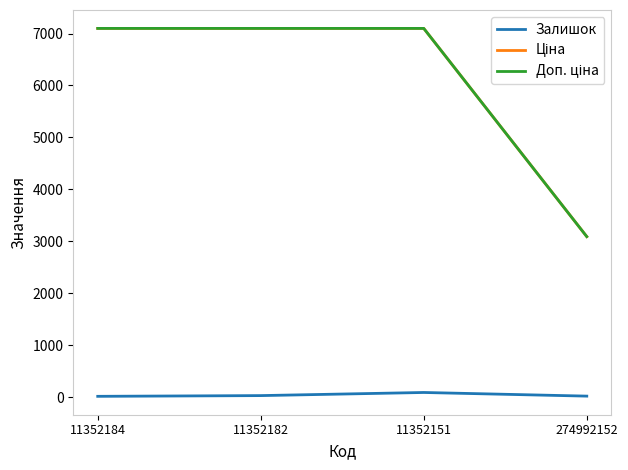

What is the maximum value shown in the chart?

7098.8